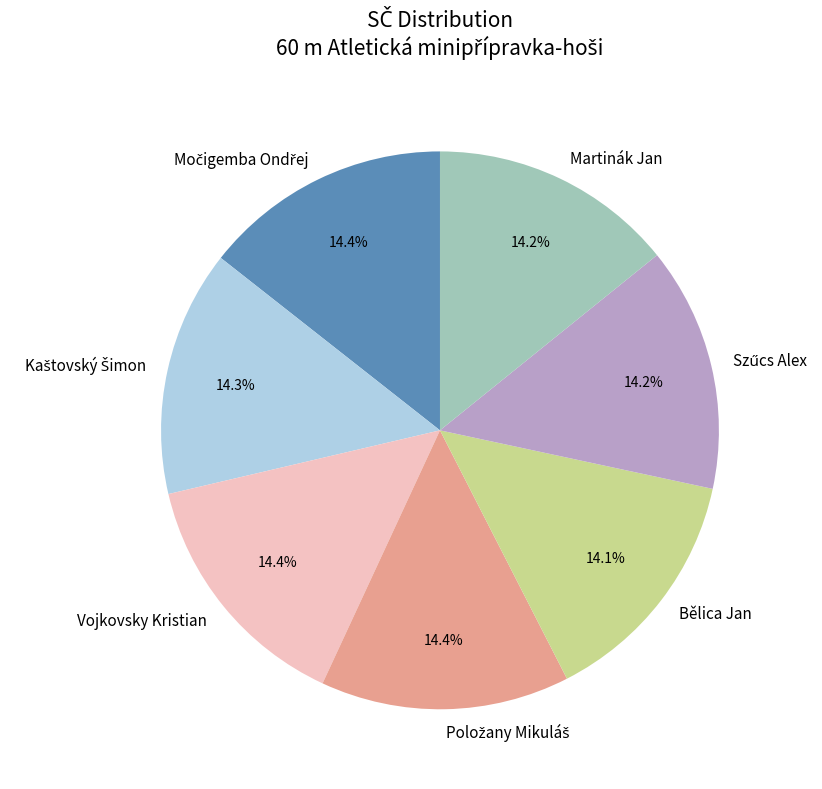

How many slices are in this pie chart?

7